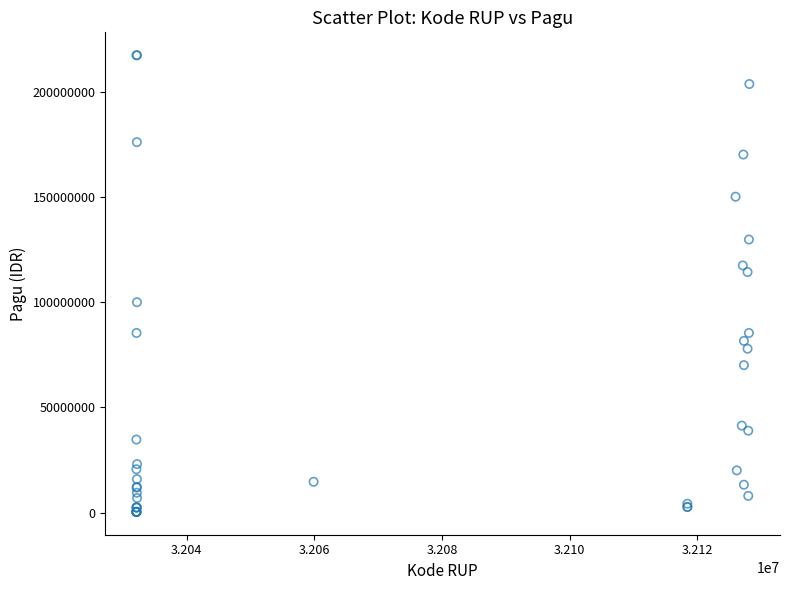

What Y value in the scatter plot is closest to 108830000?

114296000